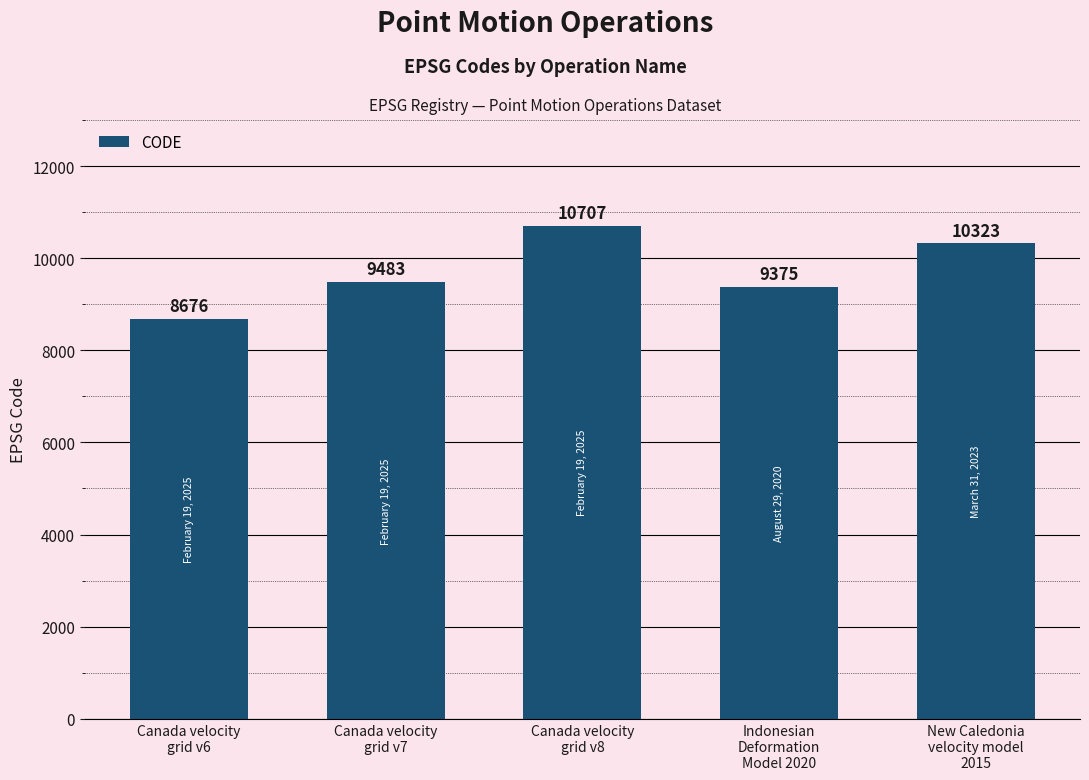

What is the greatest value displayed?

10707